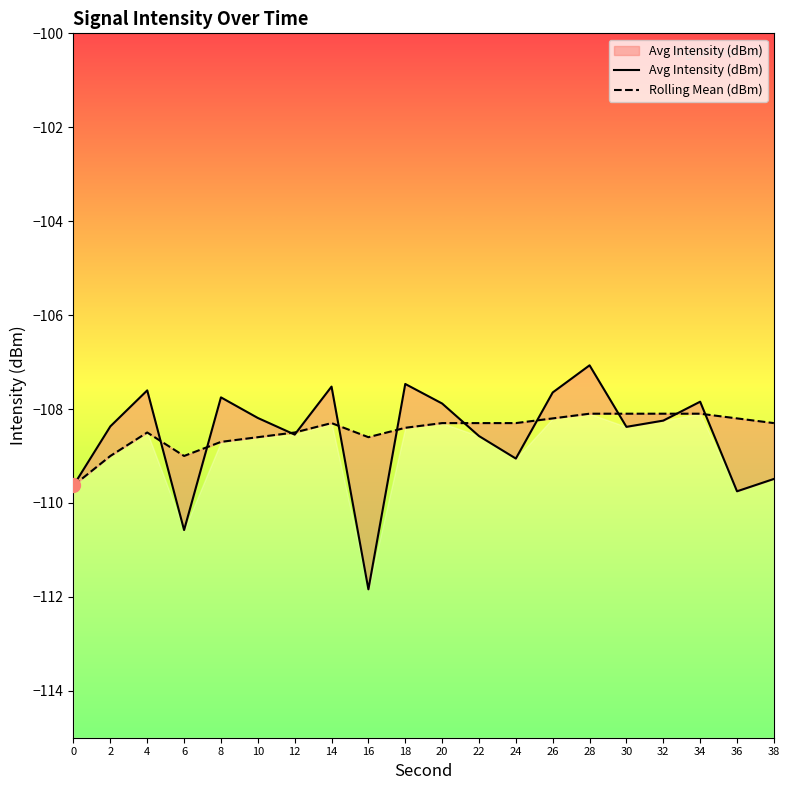

Which series has the largest total across all categories?

Rolling Mean (dBm)